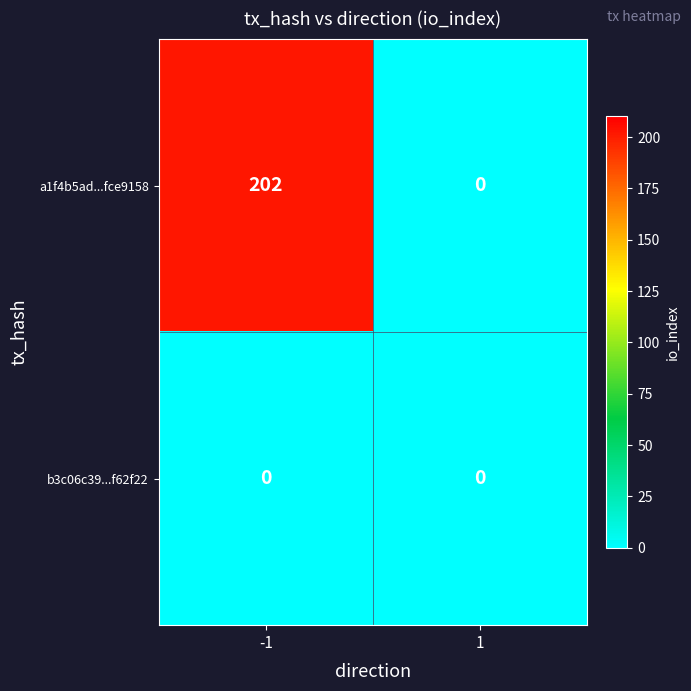

List the series in order of their overall mean, lowest first.

b3c06c39...f62f22, a1f4b5ad...fce9158